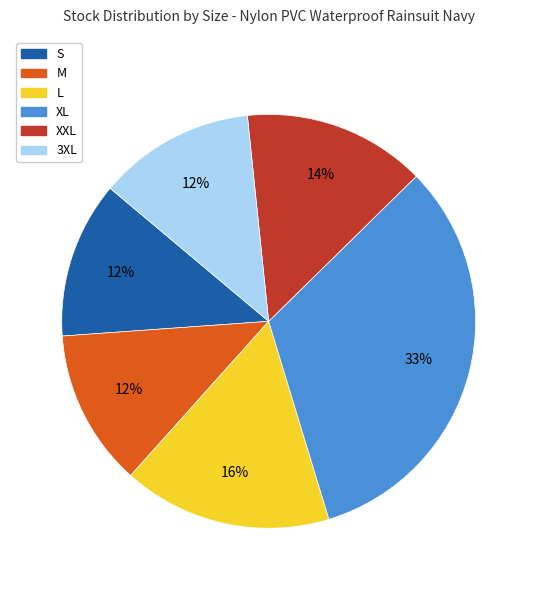

To the nearest percent, what percentage of the pie is XXL?

14%